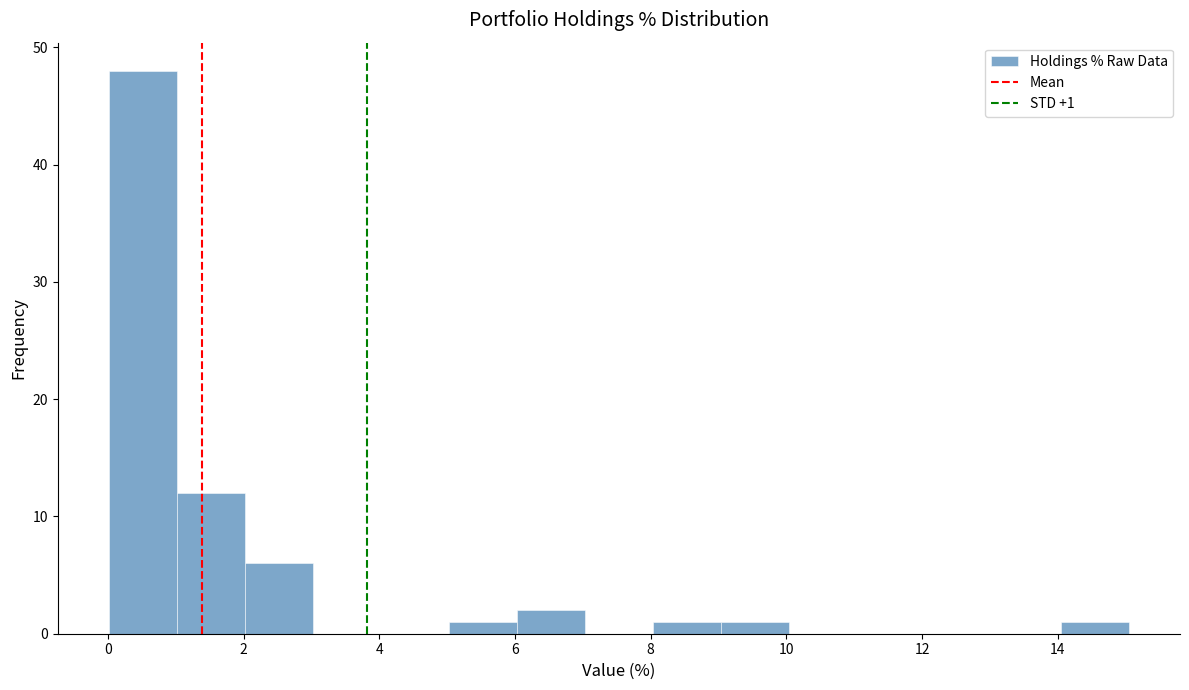

Which range on the x-axis has the tallest bar?

0 to 1